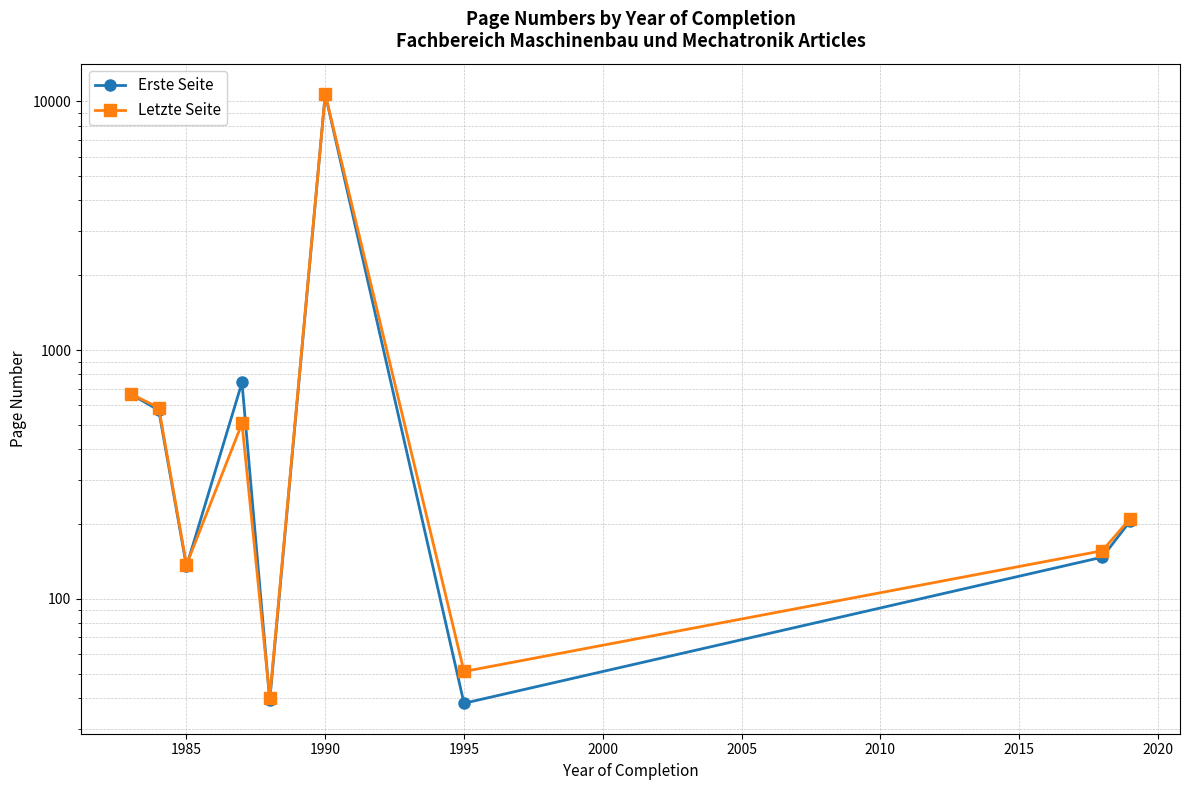

At how many categories does at least one series exceed 2521?

1